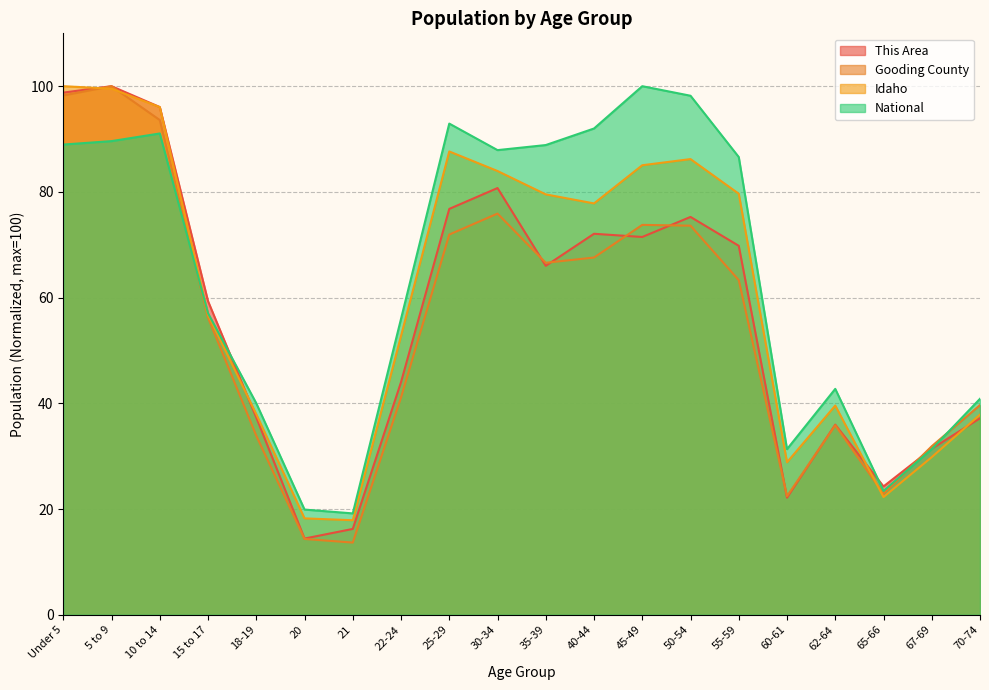

List the series in order of their peak value, highest first.

This Area, Gooding County, Idaho, National